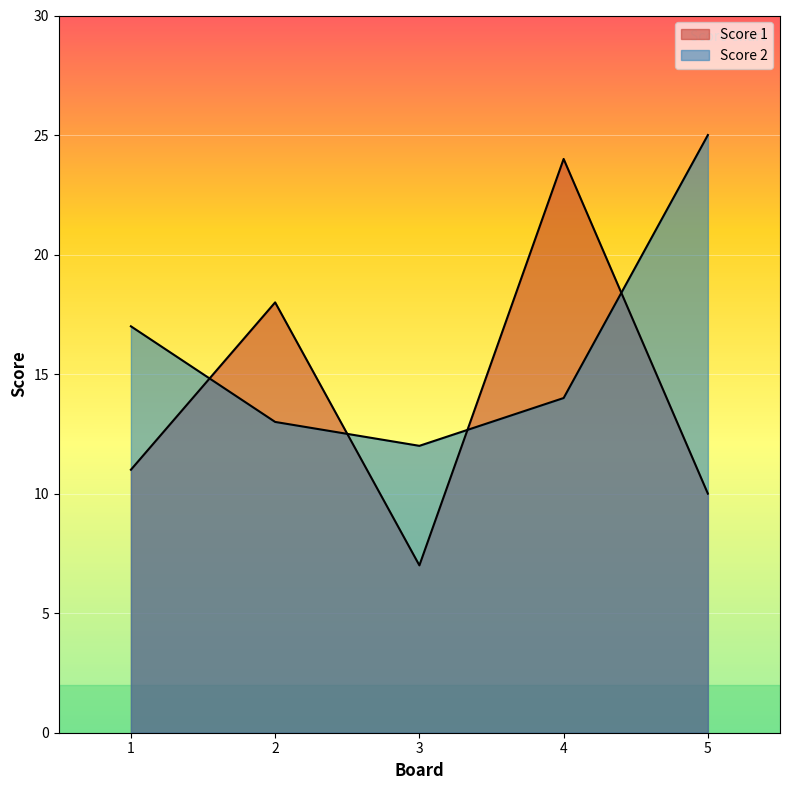

How many values in the Score 1 series exceed 11?

2